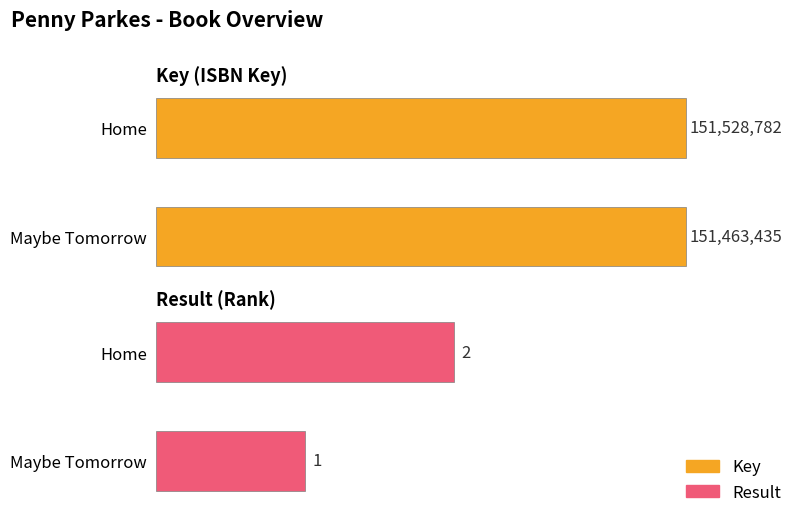

The Key series shows 84169371 at Home. True or false?

False